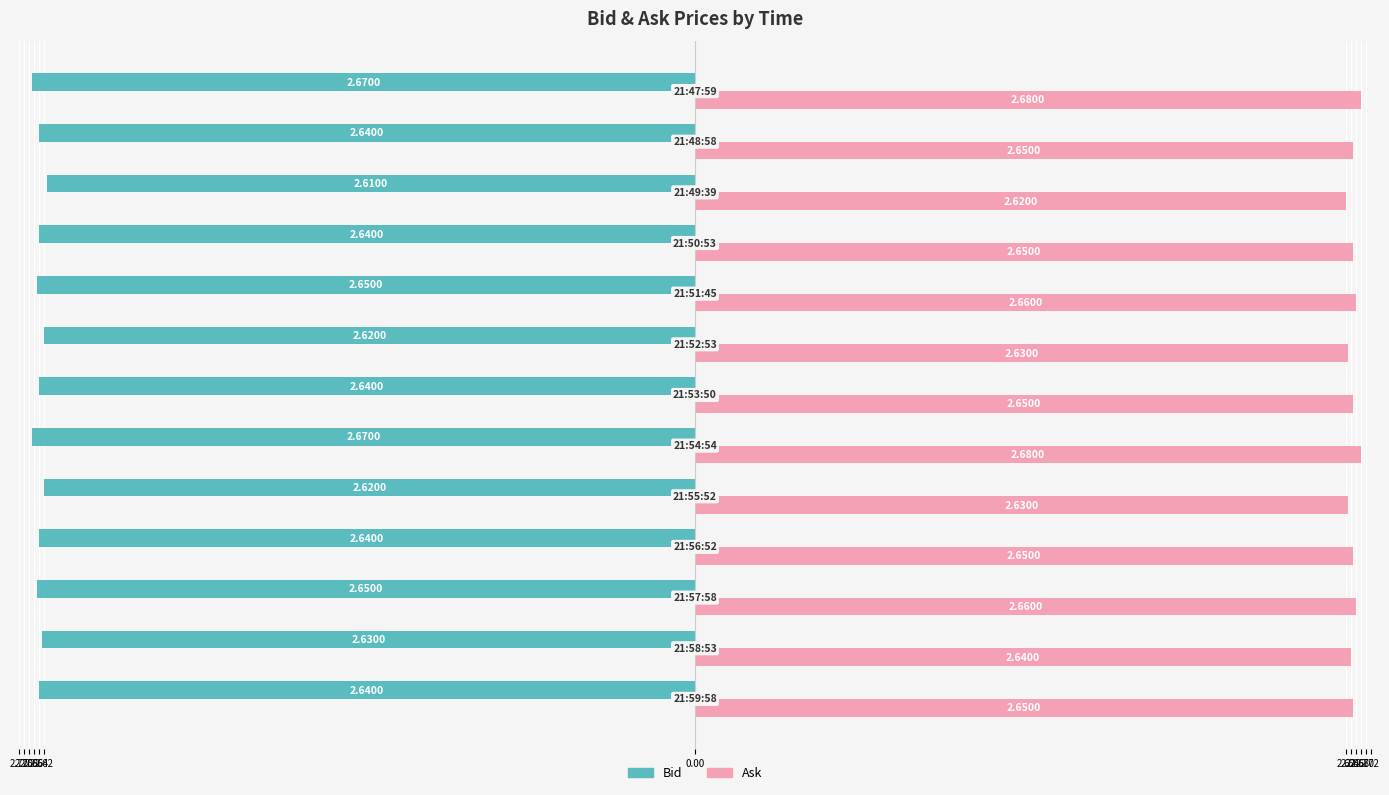

What are all the series names shown in the legend?

Bid, Ask